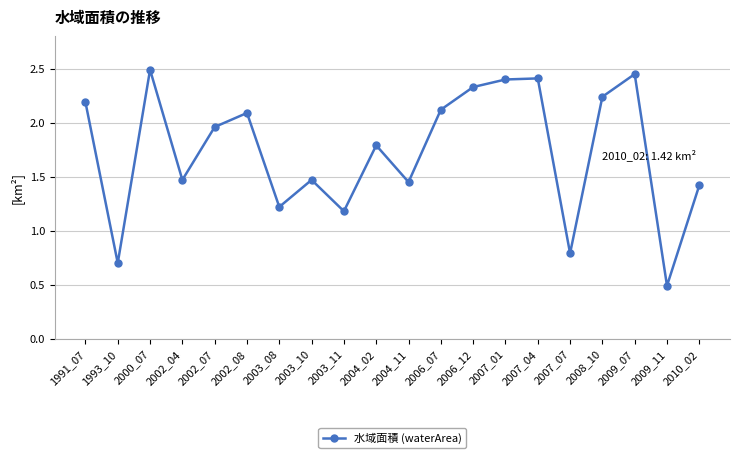

True or false: the data shows 0.9 at 2004_02.

False